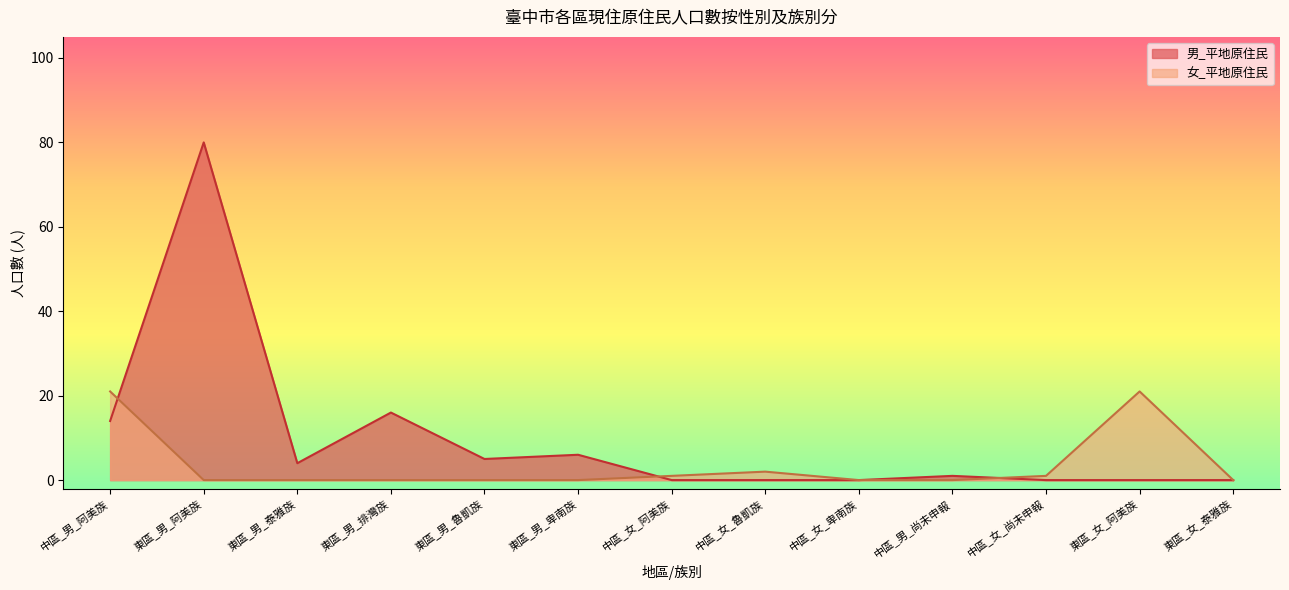

What is the approximate value of 男_平地原住民 at 東區_男_泰雅族?

4